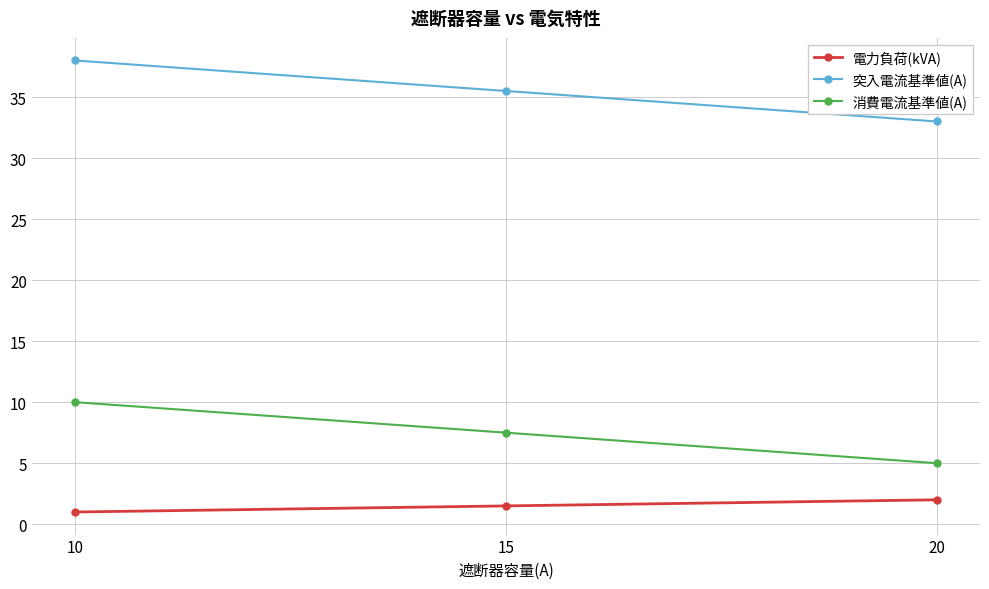

How many series are shown in this chart?

3